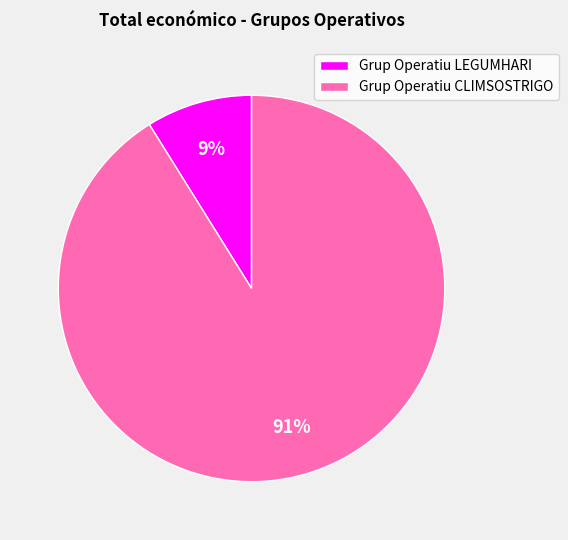

Does any single category account for the majority?

Yes